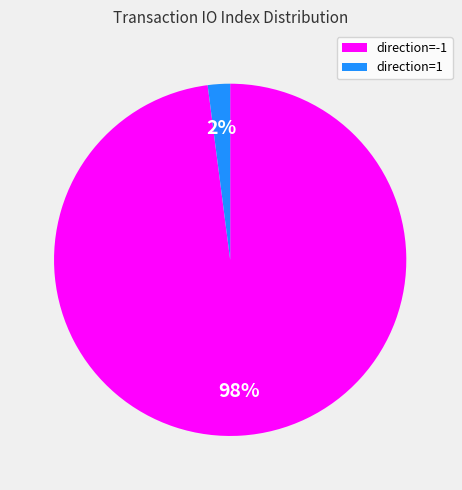

Count the number of slices in the pie.

2